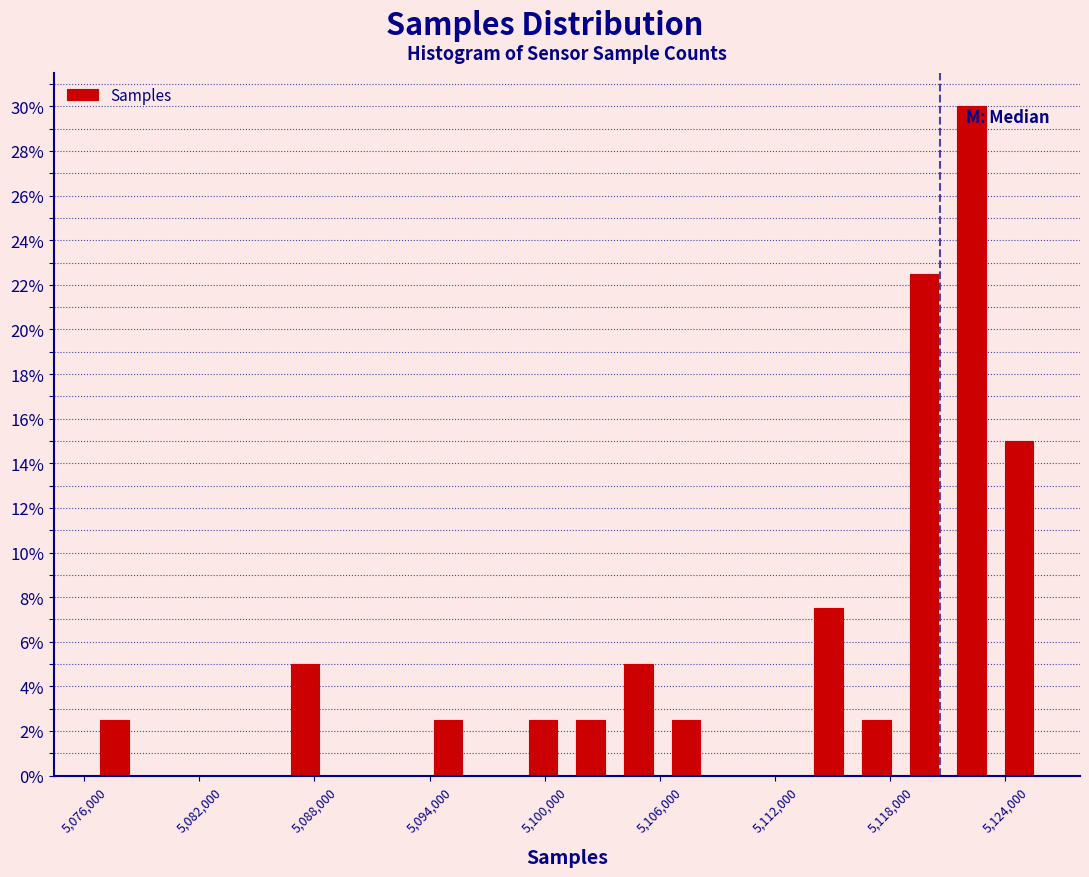

Read against the x-axis, roughly where is the centre of the tallest bar?

5122000